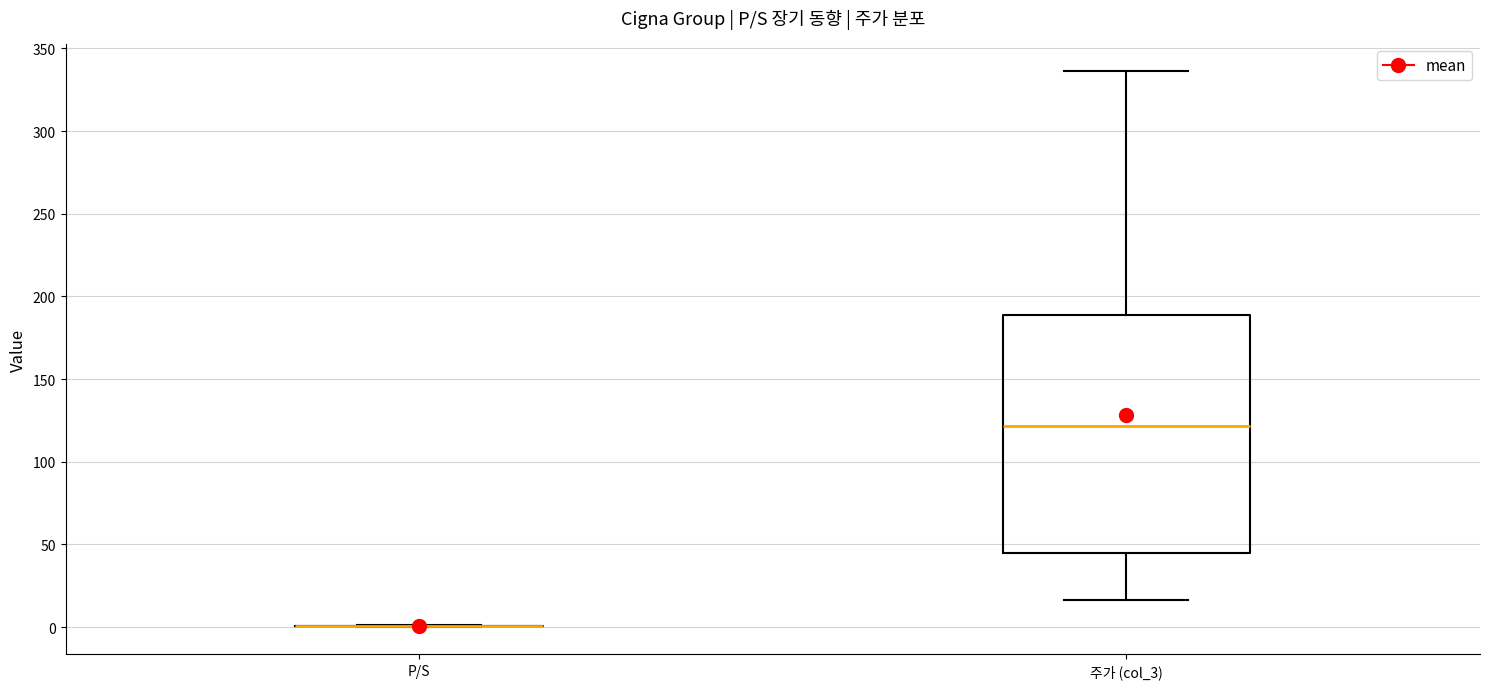

Reading left to right, read every box against the y-axis: the position of its median line, the range the box covers, and the ends of its whiskers. The values are not printed on the chart, so give them approximately, as read against the axis.

P/S: box collapsed to a line at 0, whiskers 0 to 0
주가 (col_3): median 120, box 45 to 190, whiskers 15 to 335